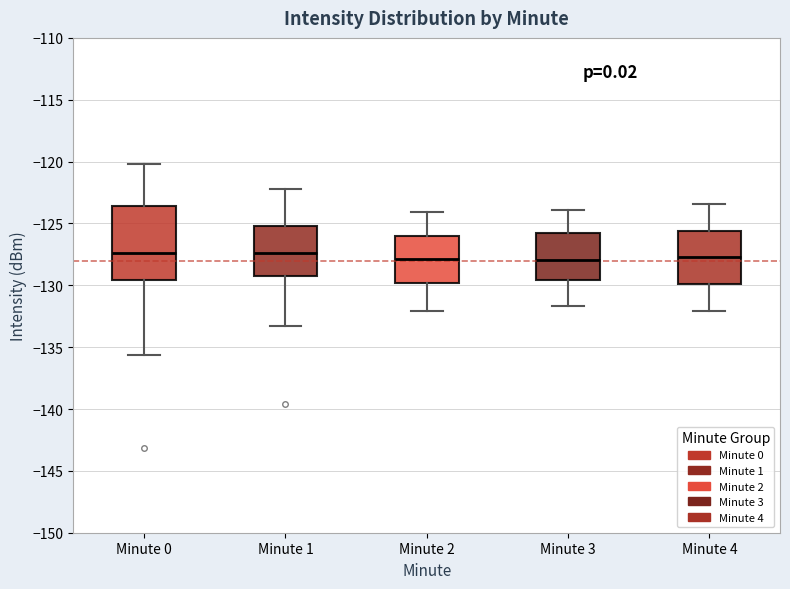

Comparing the boxes themselves (not the whiskers), which one is the tallest?

Minute 0